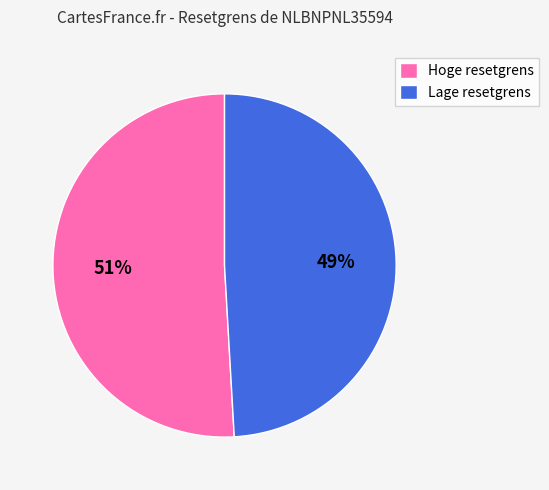

Which category has the biggest portion of the pie?

Hoge resetgrens